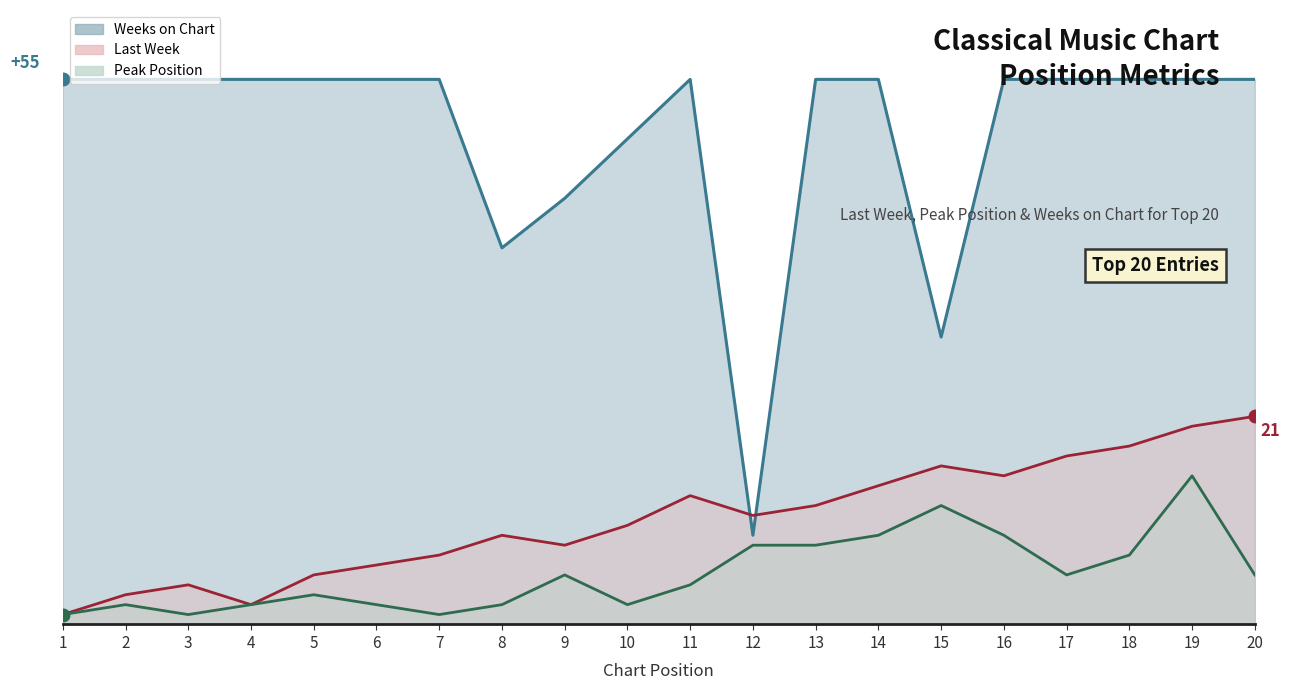

How many data points does each series have?

20